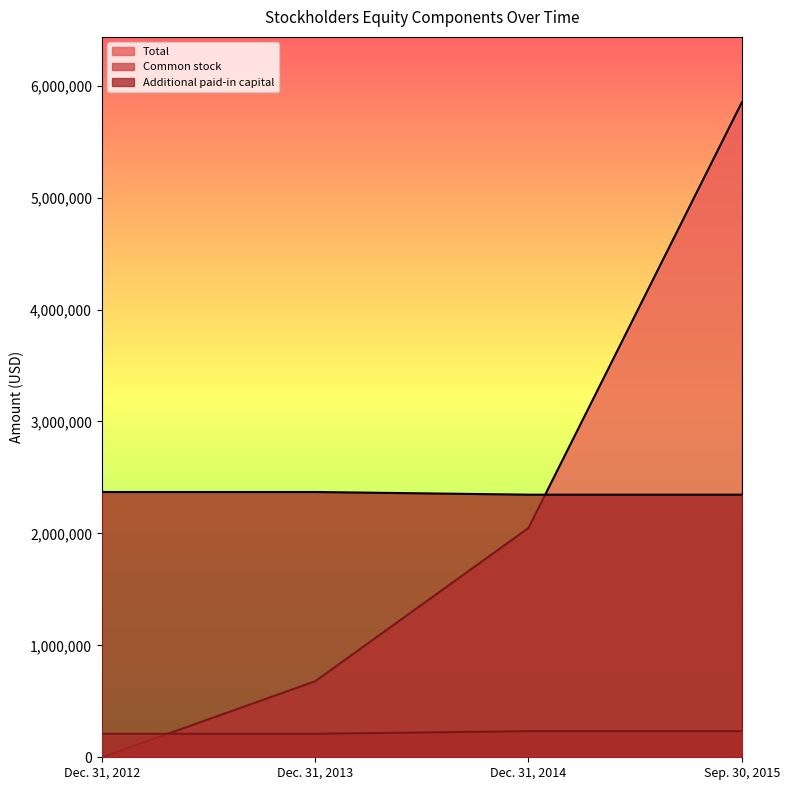

After their last crossing, which series has the higher values: Total or Common stock?

Total